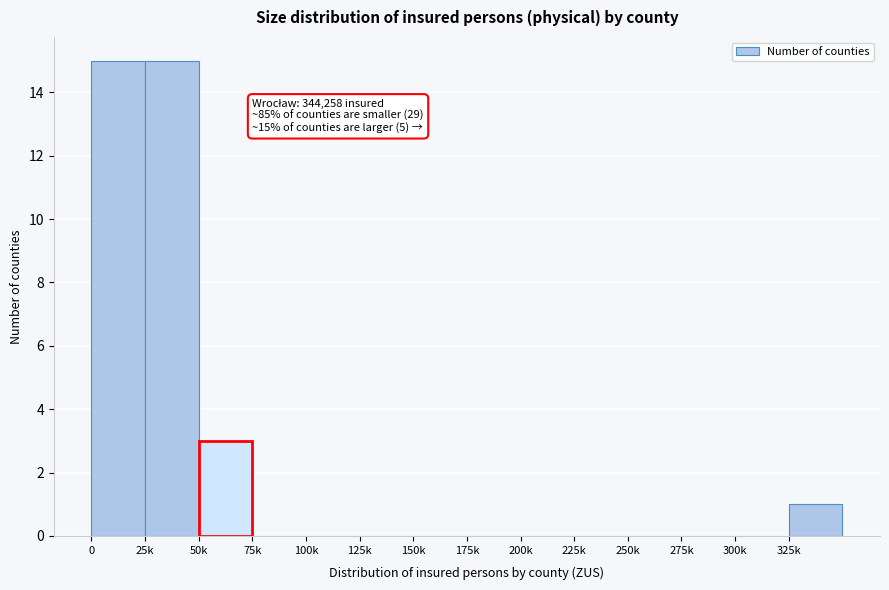

Reading left to right, what are all the values shown in this chart?

0=15	25k=15	50k=3	75k=0	100k=0	125k=0	150k=0	175k=0	200k=0	225k=0	250k=0	275k=0	300k=0	325k=1